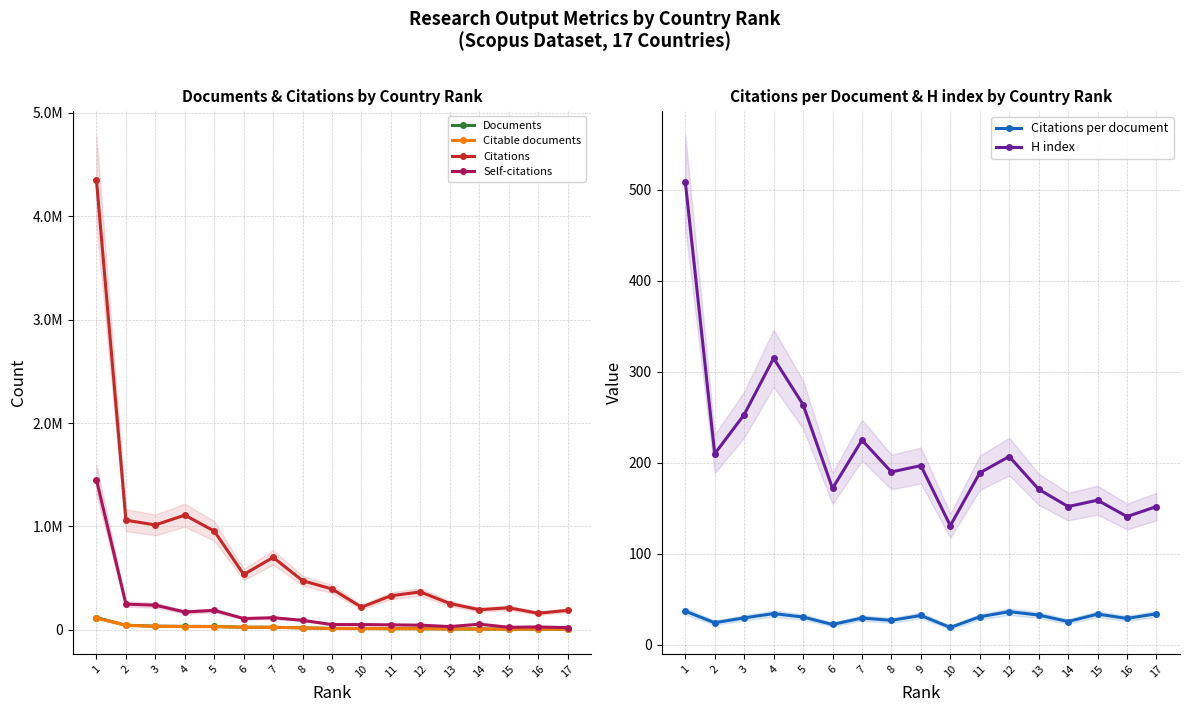

Which series has the widest spread of values?

Citations